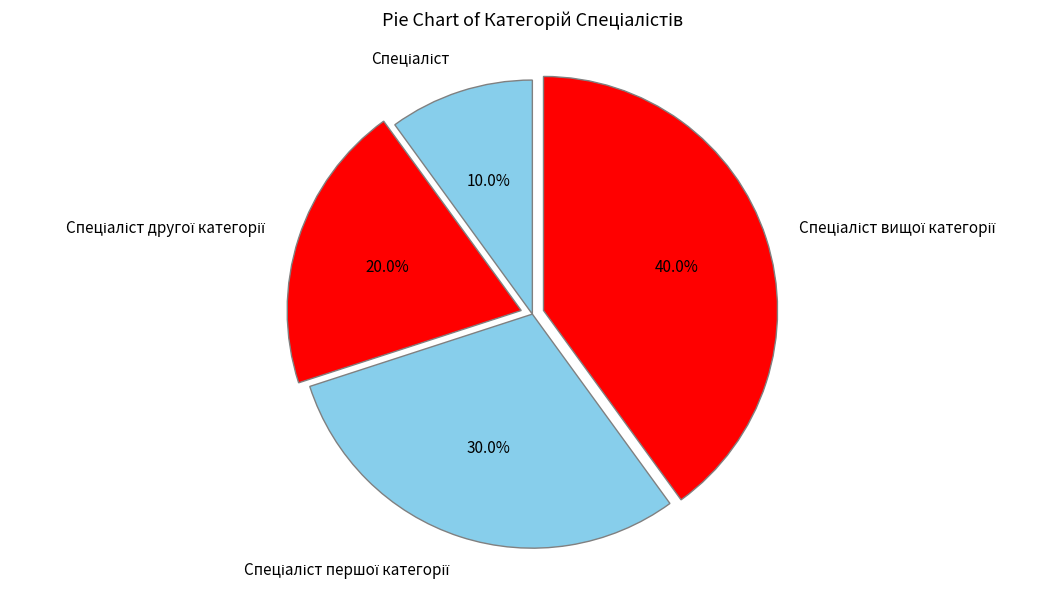

Is there any slice that represents more than half of the pie?

No